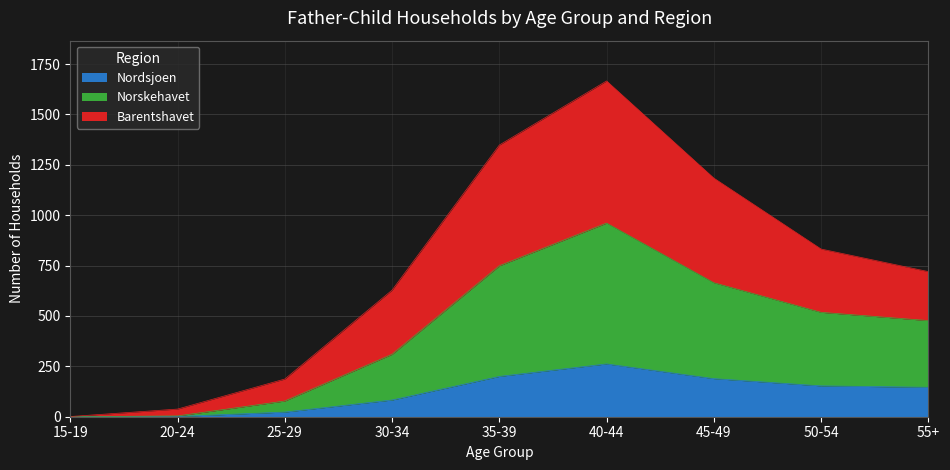

Which series has the largest total across all categories?

Barentshavet